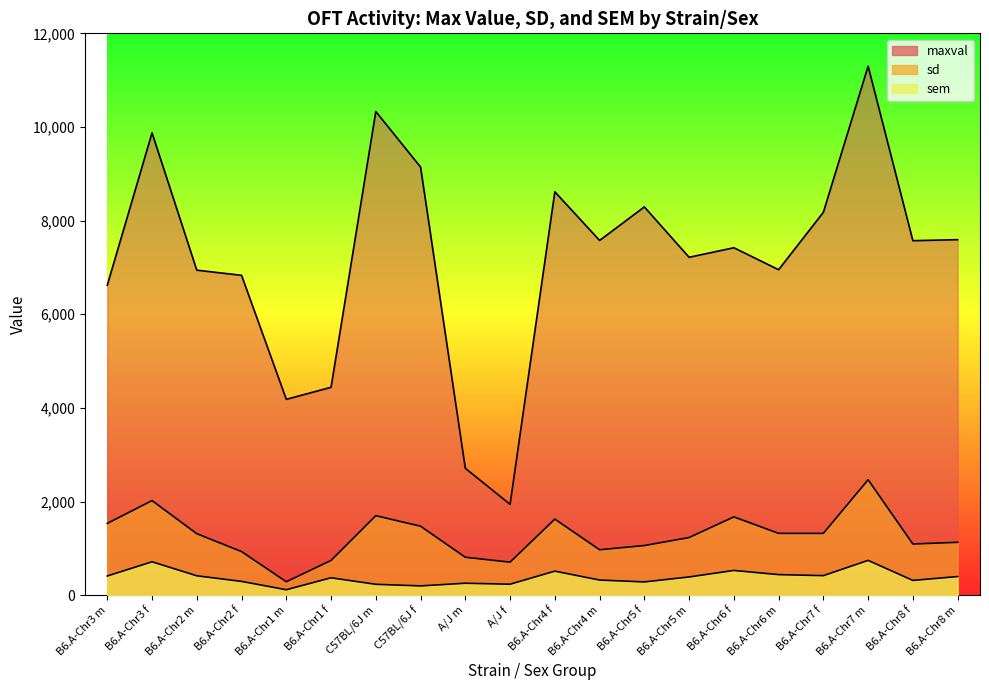

Reading right to left, extract all data points from this chart.

maxval: B6.A-Chr8 m=7593	B6.A-Chr8 f=7572	B6.A-Chr7 m=11298	B6.A-Chr7 f=8178	B6.A-Chr6 m=6952	B6.A-Chr6 f=7421	B6.A-Chr5 m=7217	B6.A-Chr5 f=8293	B6.A-Chr4 m=7577	B6.A-Chr4 f=8616	A/J f=1941	A/J m=2711	C57BL/6J f=9144	C57BL/6J m=10330	B6.A-Chr1 f=4441	B6.A-Chr1 m=4183	B6.A-Chr2 f=6832	B6.A-Chr2 m=6942	B6.A-Chr3 f=9874	B6.A-Chr3 m=6621
sd: B6.A-Chr8 m=1130	B6.A-Chr8 f=1094	B6.A-Chr7 m=2466	B6.A-Chr7 f=1321	B6.A-Chr6 m=1321	B6.A-Chr6 f=1673	B6.A-Chr5 m=1232	B6.A-Chr5 f=1061	B6.A-Chr4 m=971	B6.A-Chr4 f=1626	A/J f=706	A/J m=811	C57BL/6J f=1474	C57BL/6J m=1699	B6.A-Chr1 f=743	B6.A-Chr1 m=288	B6.A-Chr2 f=932	B6.A-Chr2 m=1314	B6.A-Chr3 f=2021	B6.A-Chr3 m=1534
sem: B6.A-Chr8 m=399	B6.A-Chr8 f=316	B6.A-Chr7 m=744	B6.A-Chr7 f=418	B6.A-Chr6 m=440	B6.A-Chr6 f=529	B6.A-Chr5 m=390	B6.A-Chr5 f=284	B6.A-Chr4 m=324	B6.A-Chr4 f=514	A/J f=235	A/J m=256	C57BL/6J f=199	C57BL/6J m=233	B6.A-Chr1 f=372	B6.A-Chr1 m=117	B6.A-Chr2 f=295	B6.A-Chr2 m=415	B6.A-Chr3 f=714	B6.A-Chr3 m=410